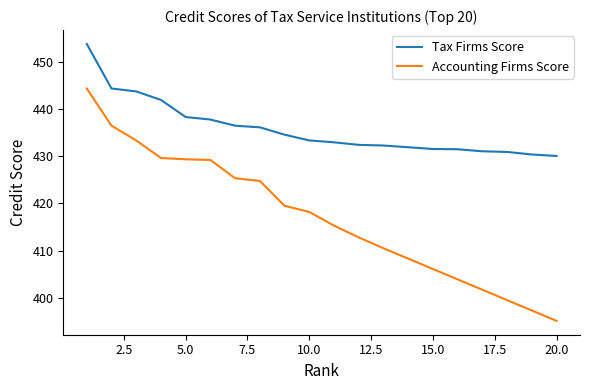

Which series has the largest total across all categories?

Tax Firms Score